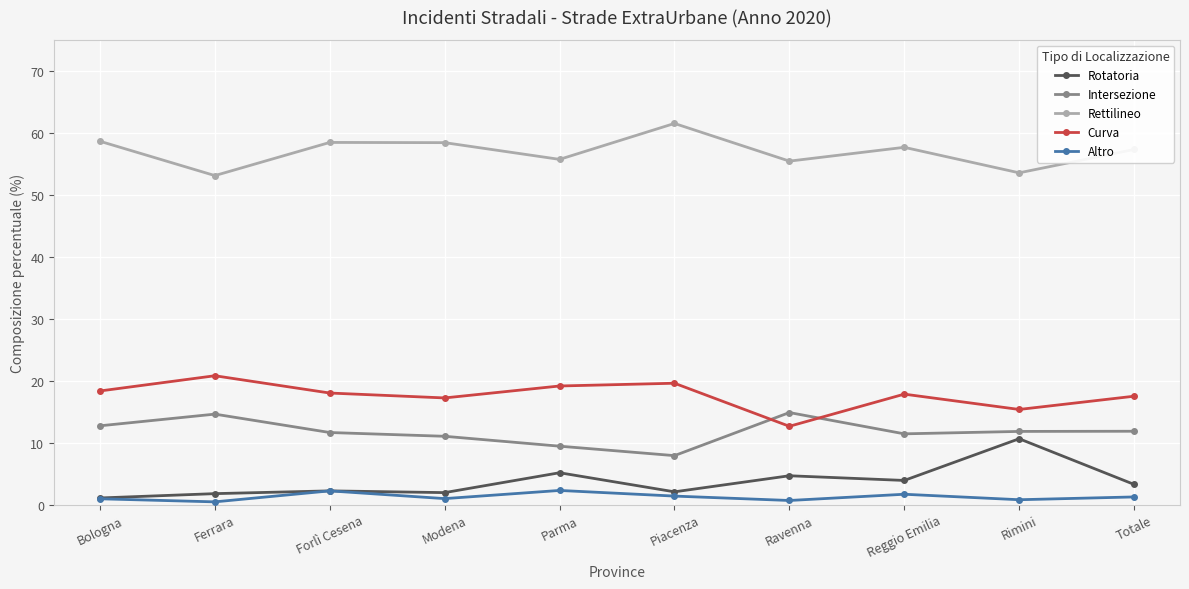

Is it true that Altro equals 2.2 at Forlì Cesena?

True